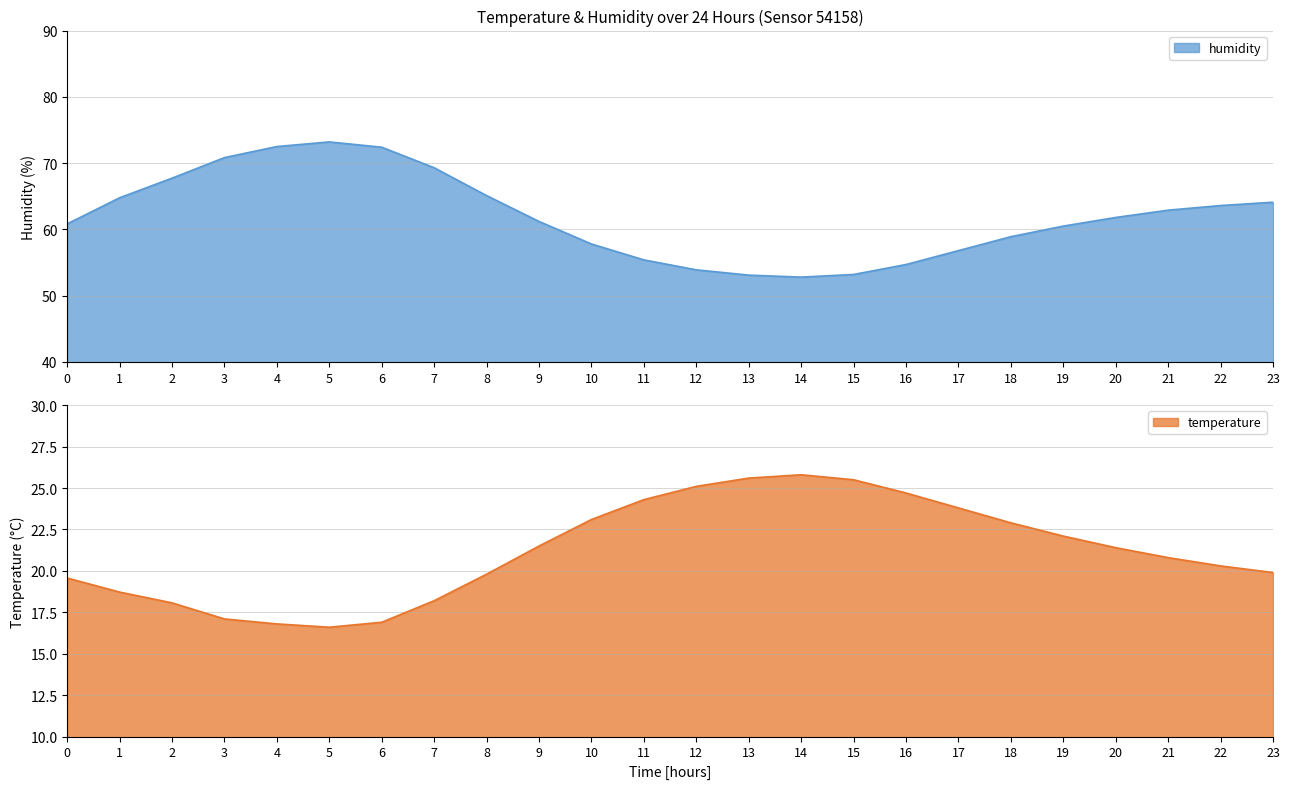

Where is the first local maximum for humidity?

5